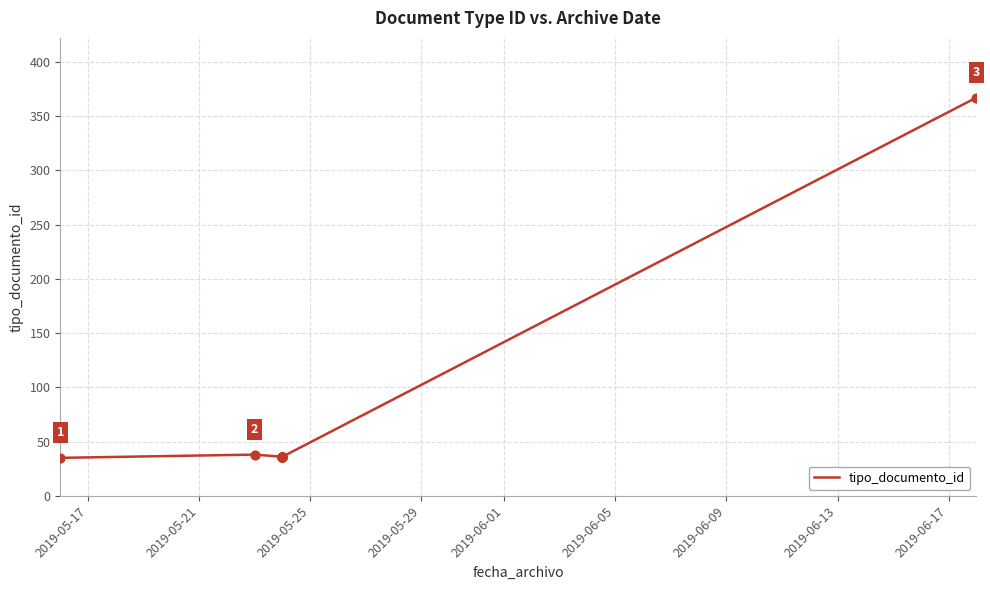

What is the ratio of the value at 2019-06-17 to the value at 2019-06-13?

1.0